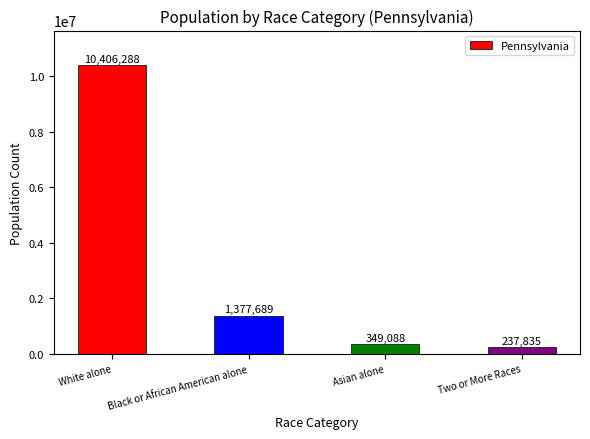

What is the difference between the maximum and minimum values?

10168453